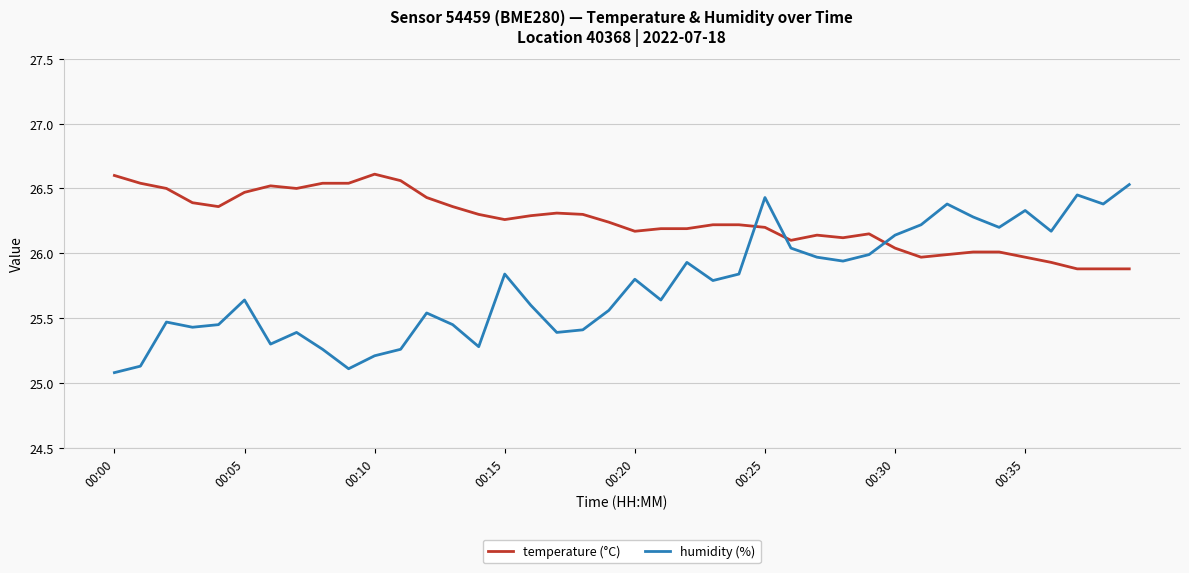

List the series in order of their overall mean, lowest first.

humidity (%), temperature (°C)